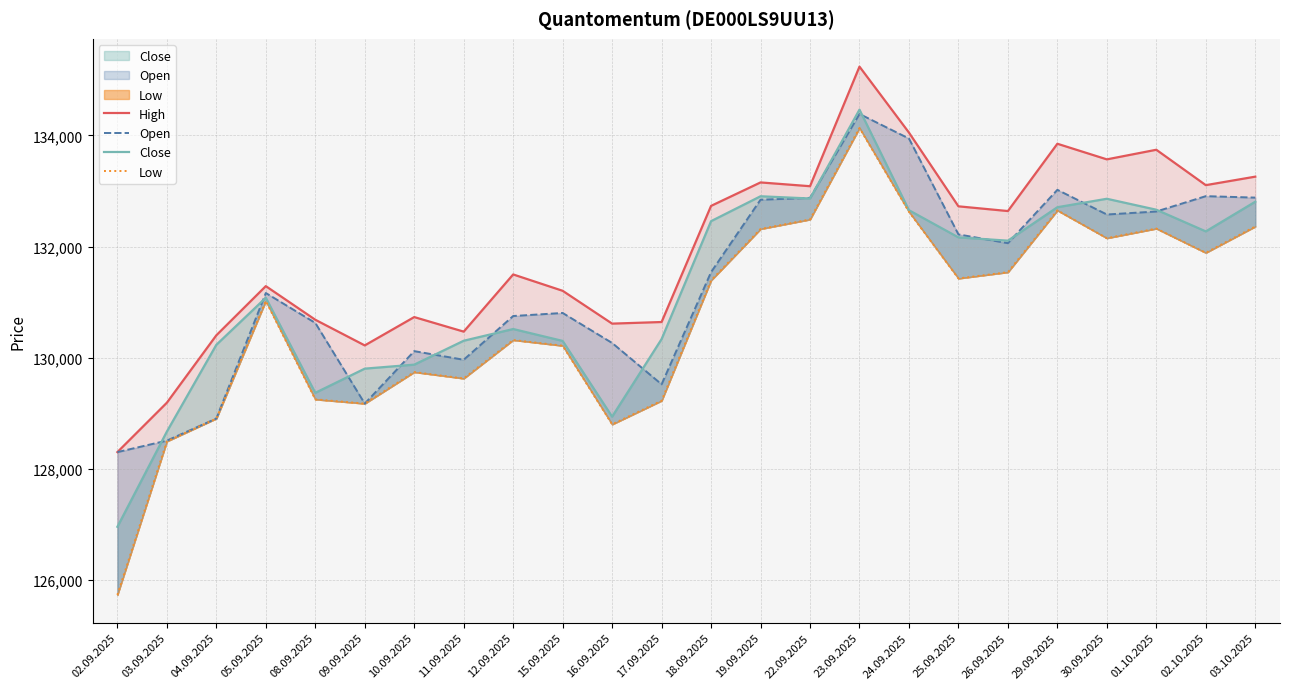

How many data points in High are less than 132638?

12